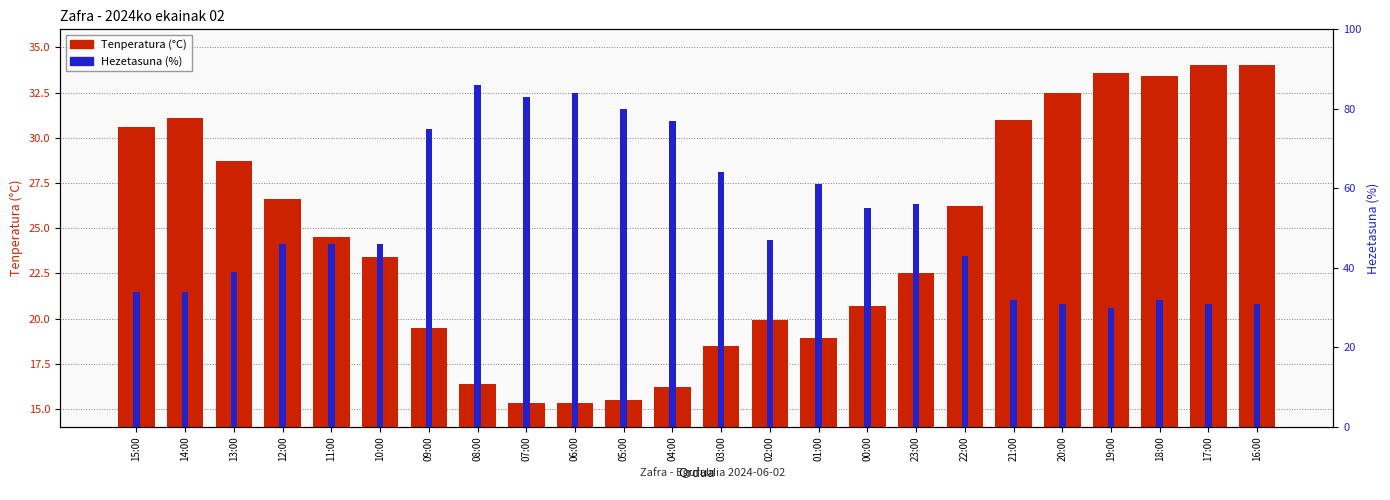

At which category is the sum across all series the highest?

08:00